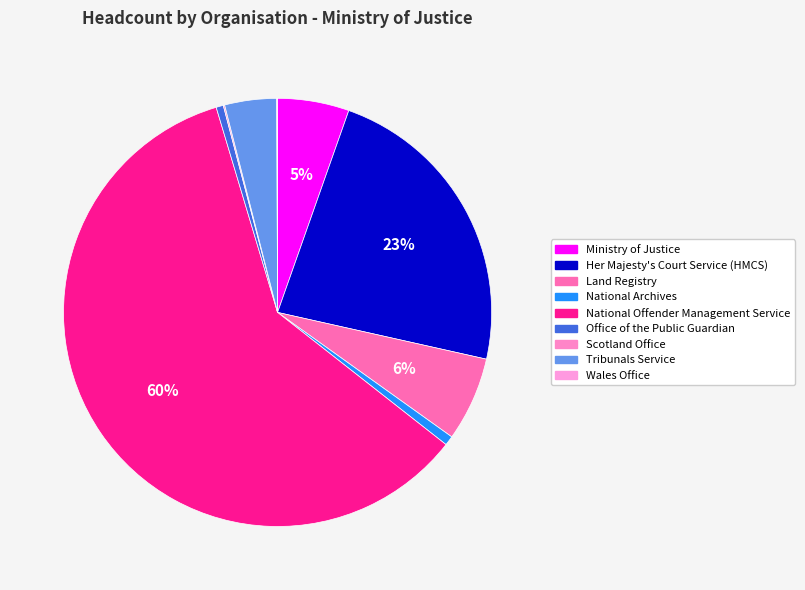

How many segments does this pie chart have?

9